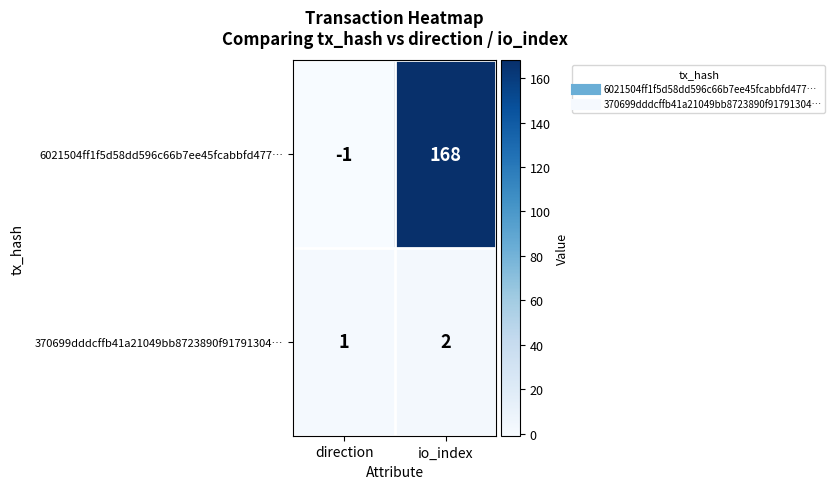

What is the approximate value of 6021504ff1f5d58dd596c66b7ee45fcabbfd477… at io_index?

168